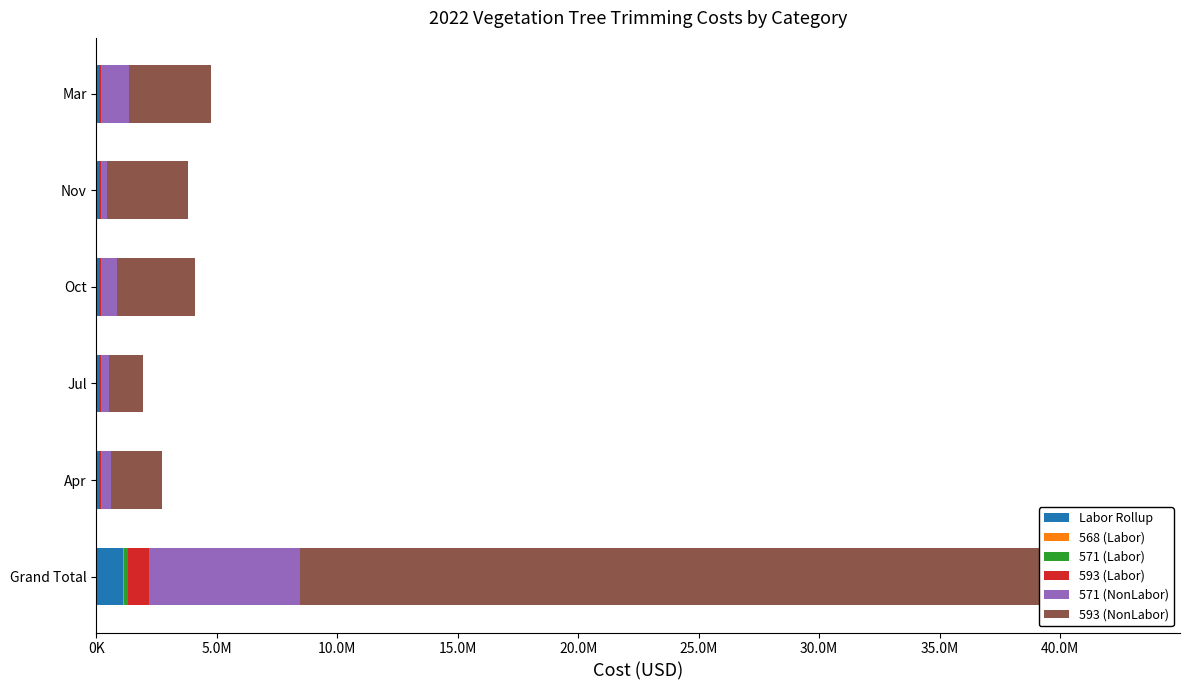

How many data points in 571 (Labor) are less than 14341?

3